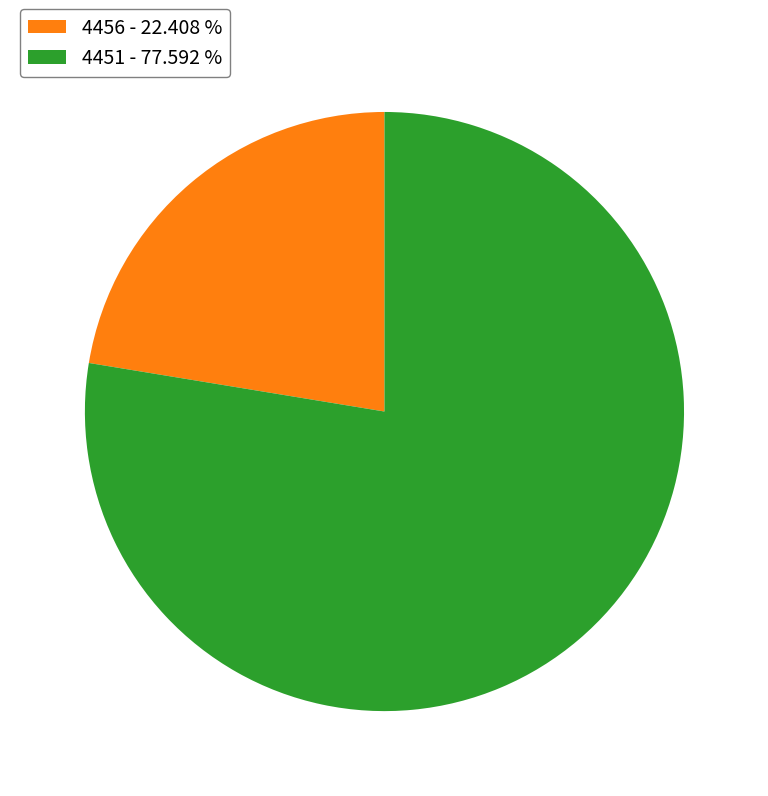

Which category accounts for the majority?

4451